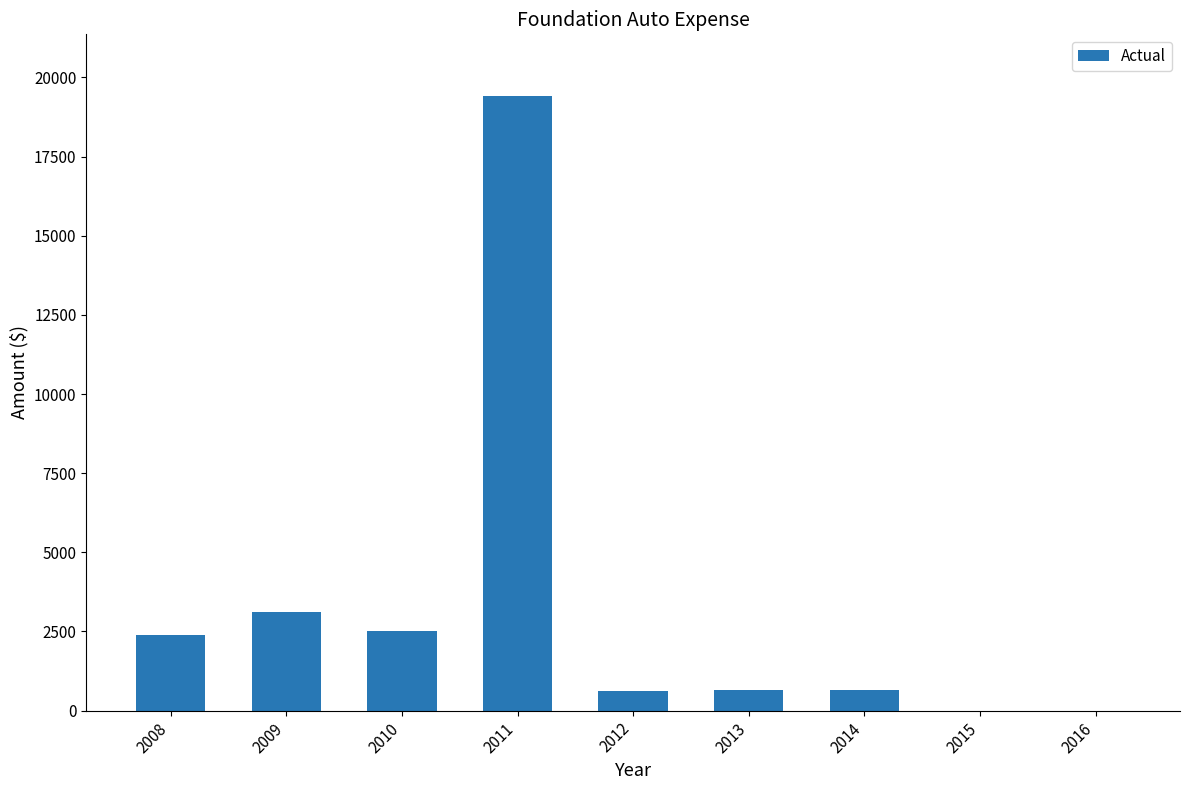

What is the sum of the values at 2013 and 2008?

3036.1